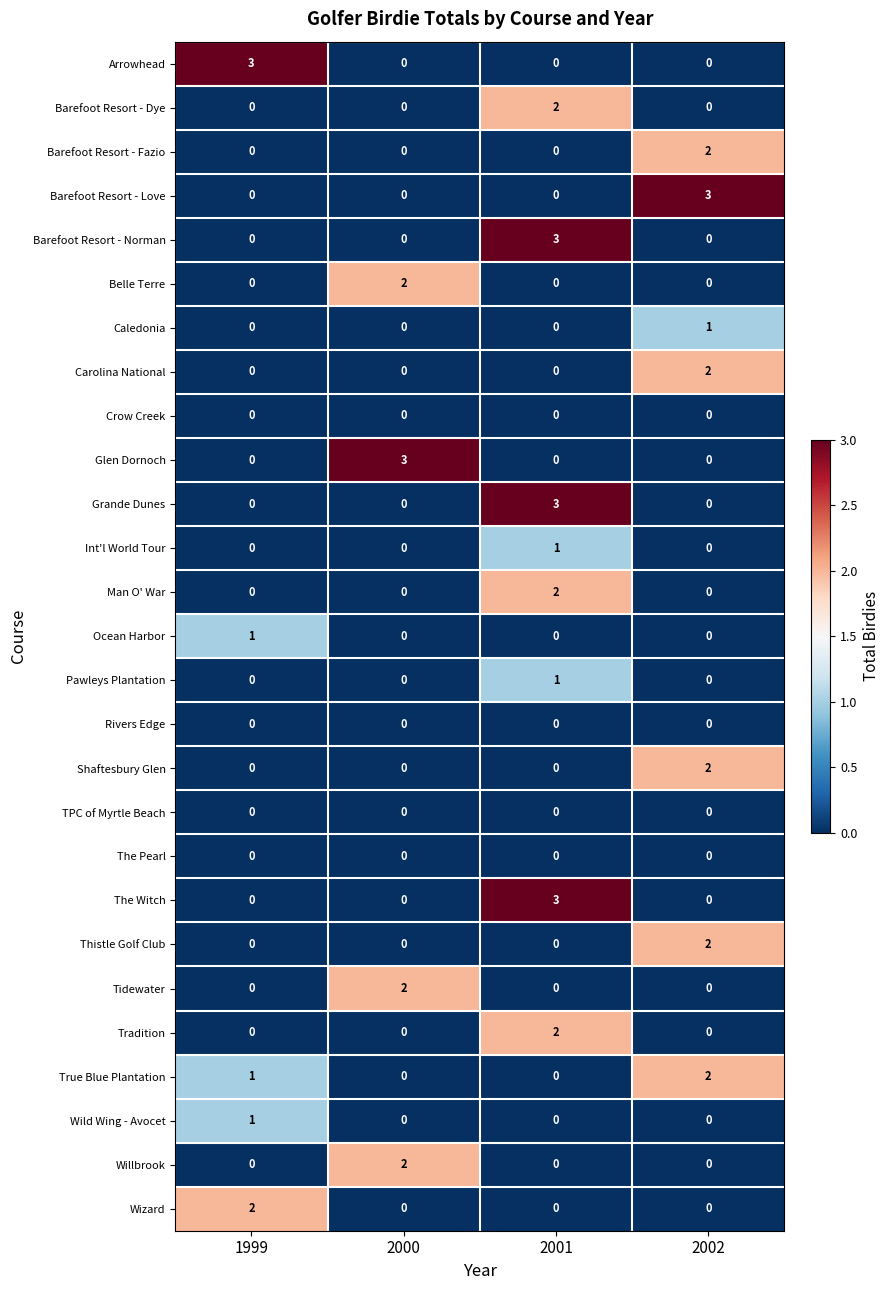

The Arrowhead series shows -1 at 2000. True or false?

False